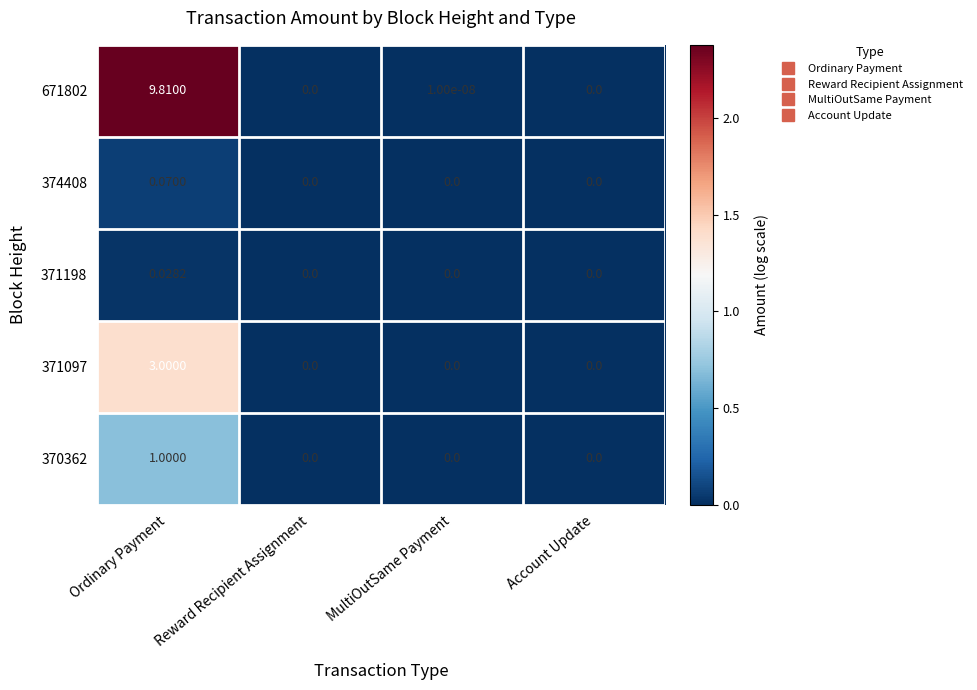

At which category is the sum across all series the highest?

Ordinary Payment